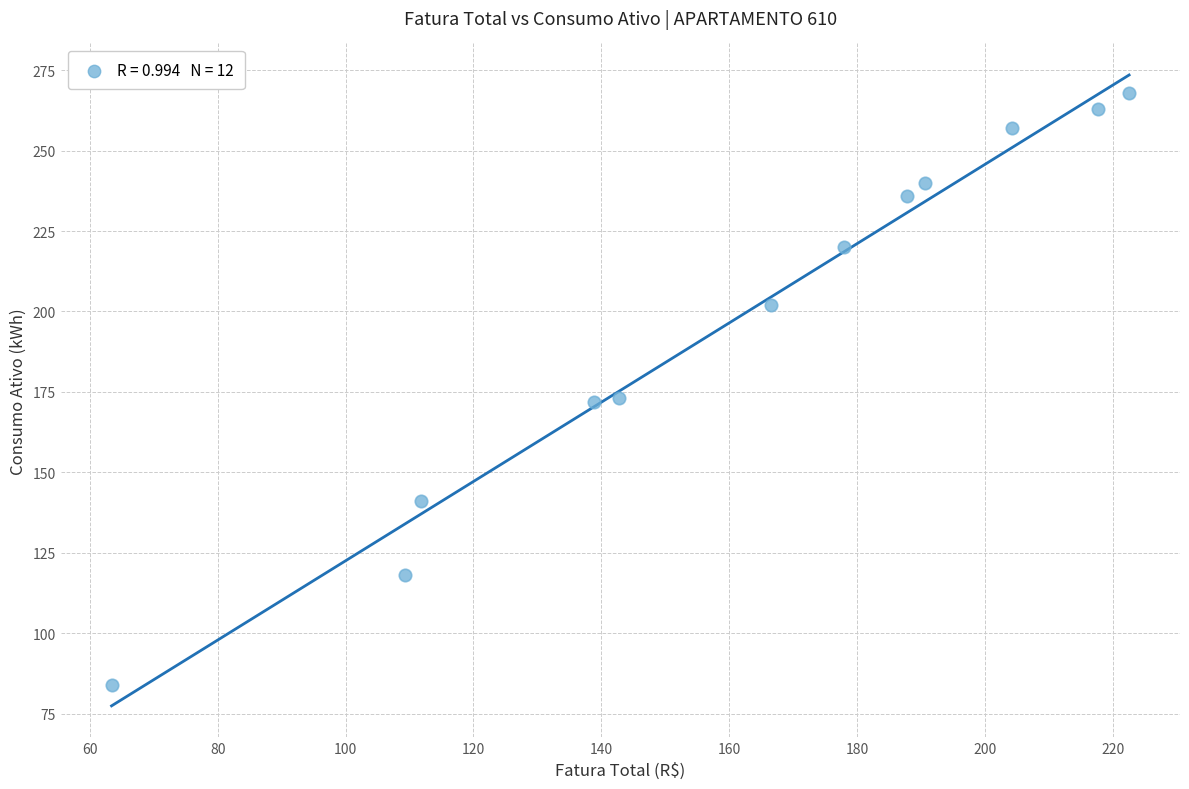

What is the range of Y values (max minus min)?

184